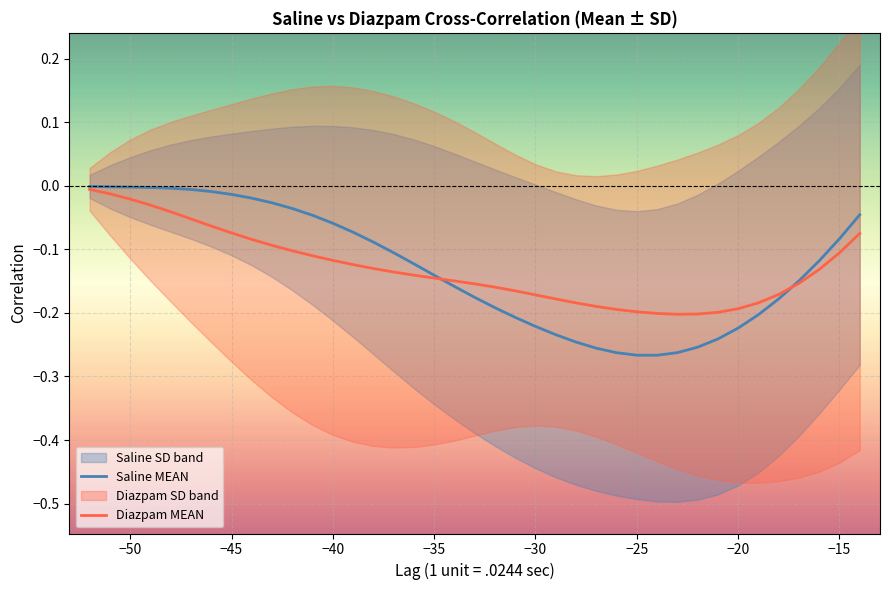

Count the number of categories in the chart.

39